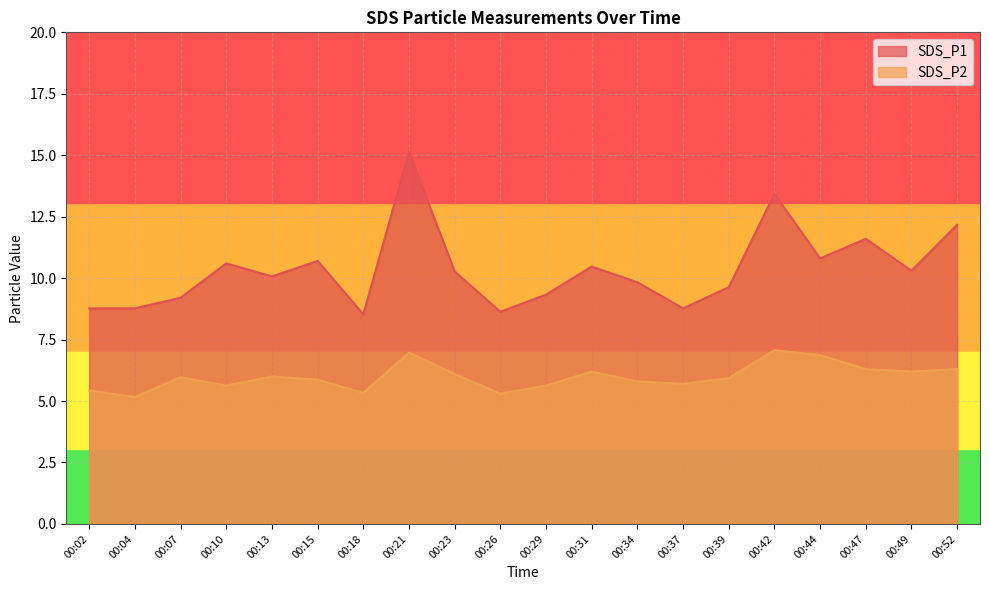

What is the difference between the second highest and second lowest values in the SDS_P2 series?

1.7